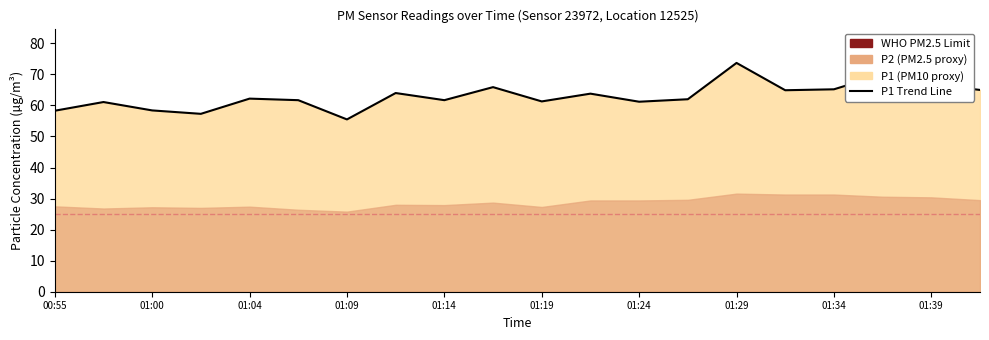

What is the label of the 19th point from the right?

01:00